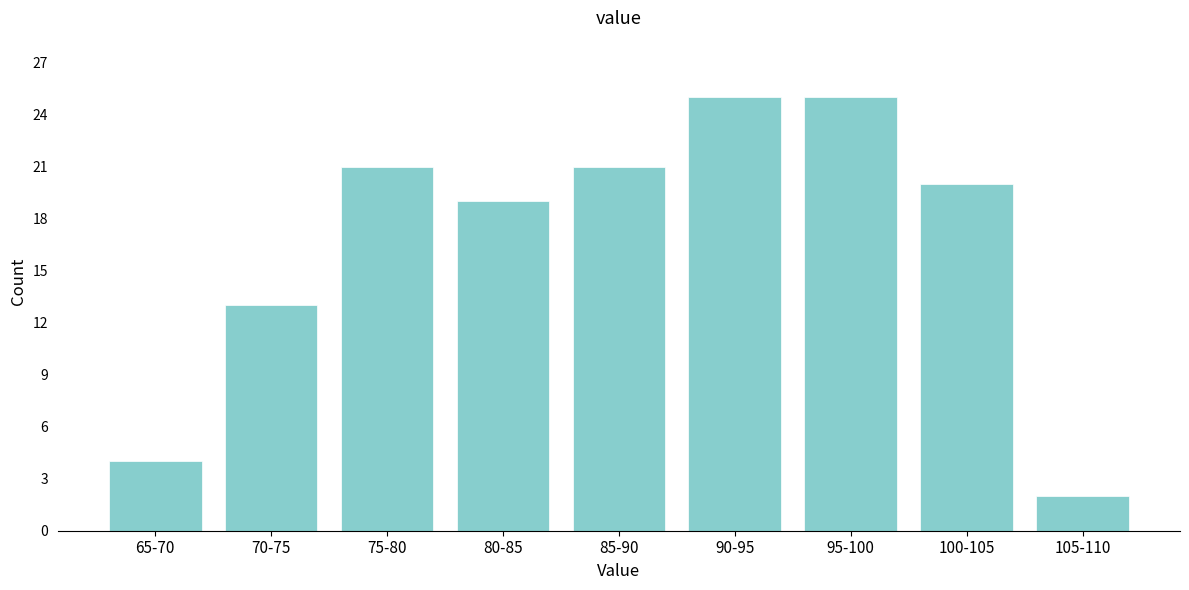

Reading right to left, what are all the values shown in this chart?

2	20	25	25	21	19	21	13	4